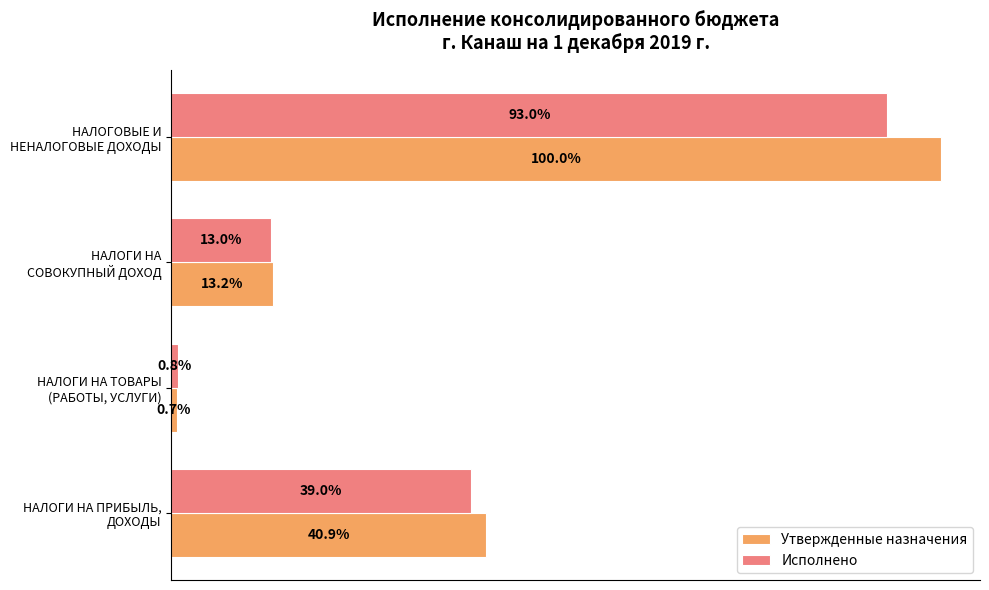

What is the minimum value for Утвержденные назначения?

2000000.0